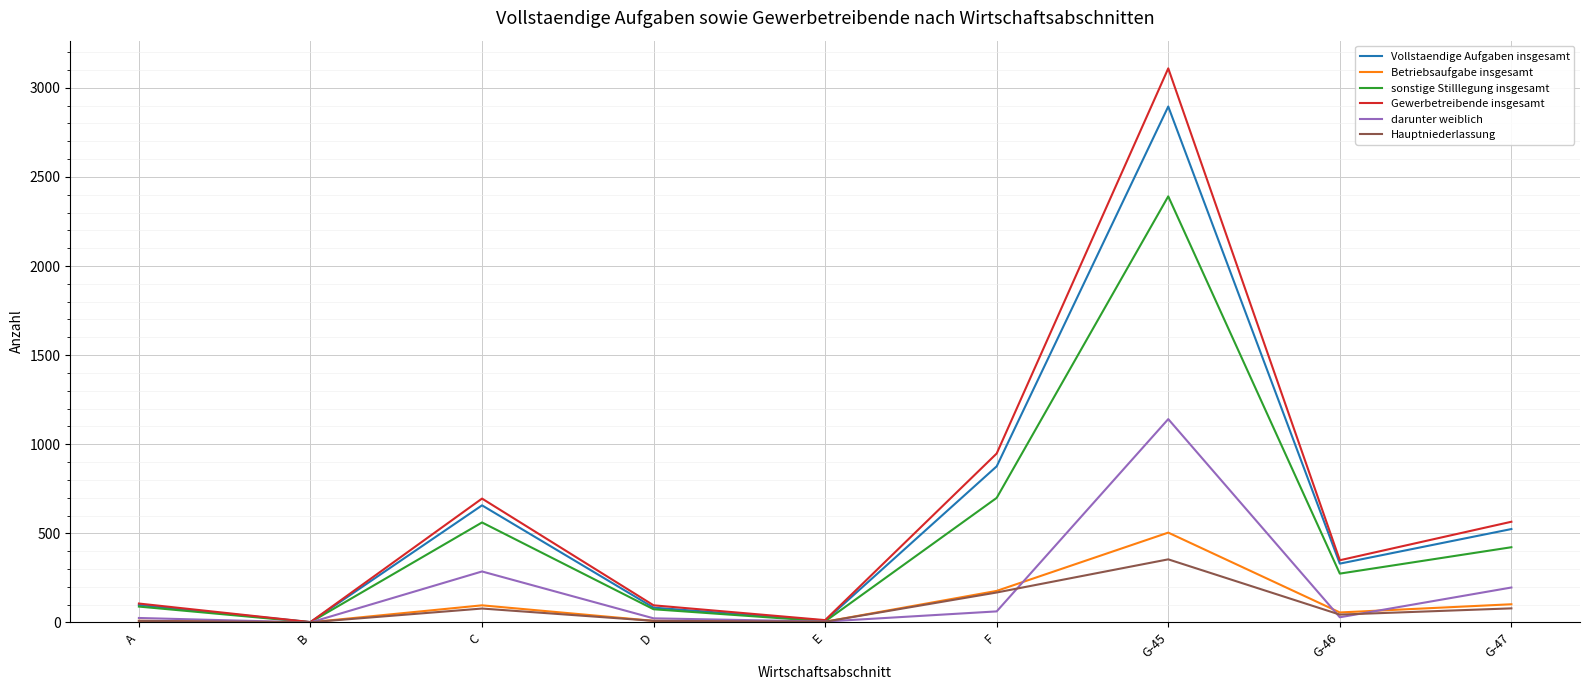

Is the value of Hauptniederlassung at D greater than the value of Gewerbetreibende insgesamt at F?

No